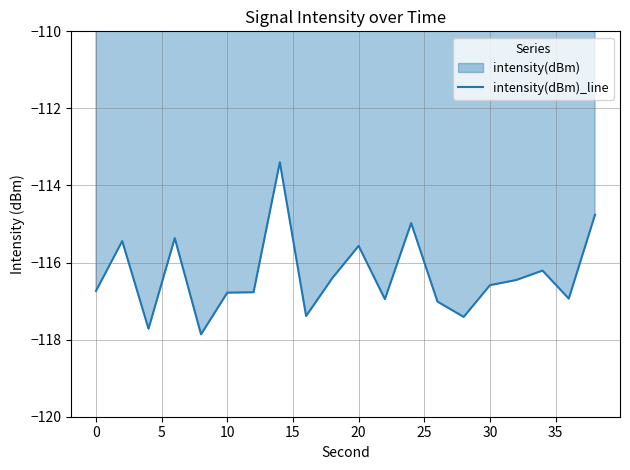

True or false: the data shows -115.6 at 20.

True